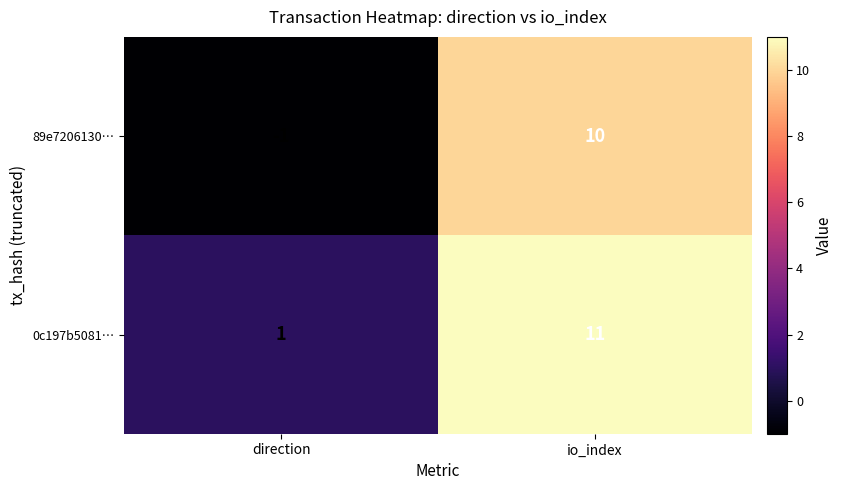

Read the 0c197b5081… value at io_index, to the nearest 5.

10